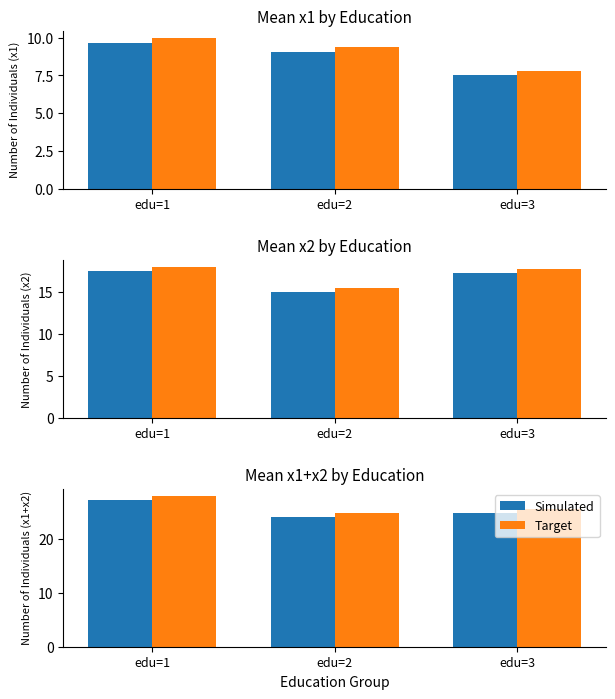

How many values in the Target series are below 25?

1